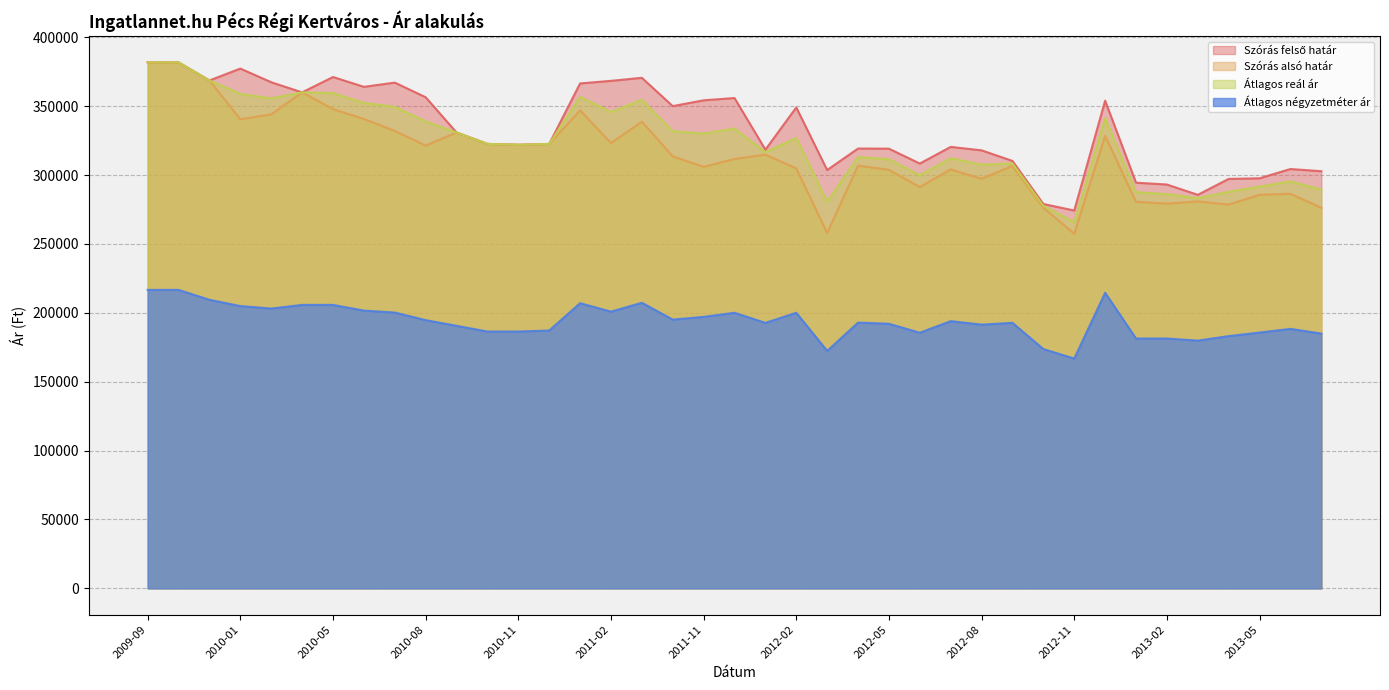

What are all the series names shown in the legend?

Szórás alsó határ, Szórás felső határ, Átlagos reál ár, Átlagos négyzetméter ár